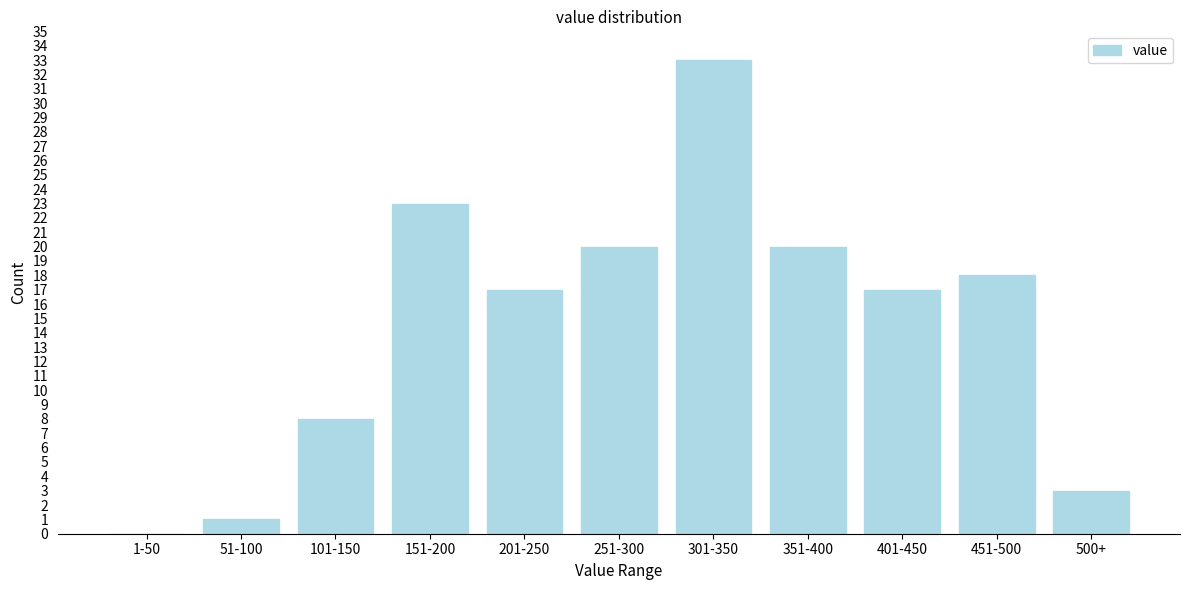

Reading left to right, what are all the values shown in this chart?

1-50=0	51-100=1	101-150=8	151-200=23	201-250=17	251-300=20	301-350=33	351-400=20	401-450=17	451-500=18	500+=3